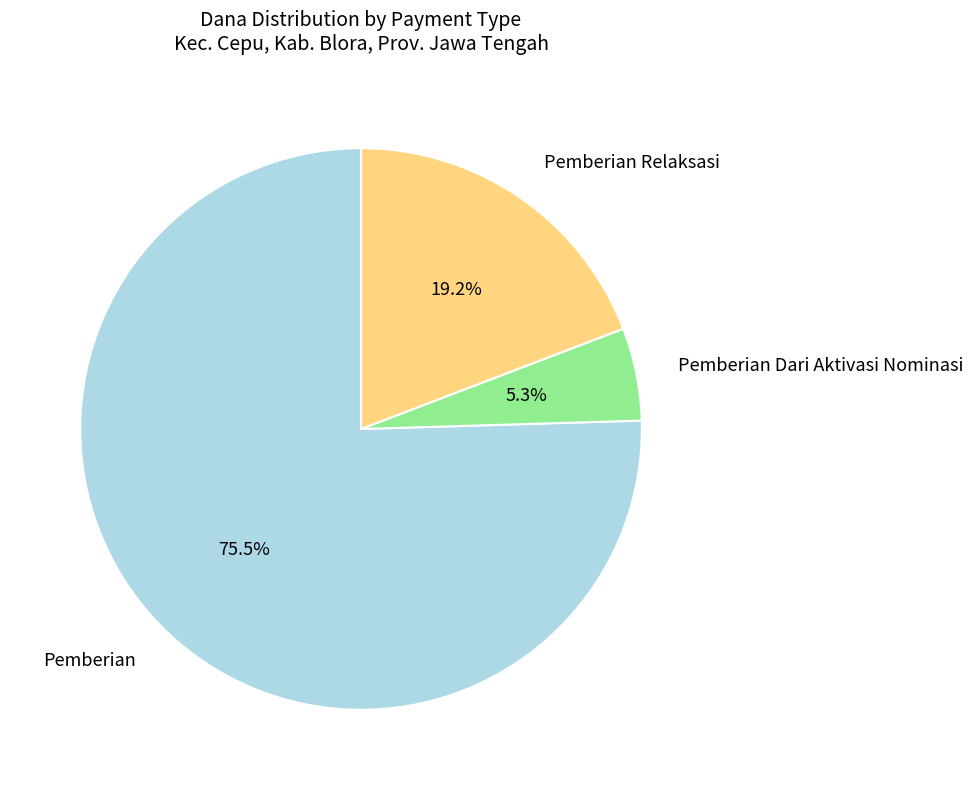

Which category has the biggest portion of the pie?

Pemberian